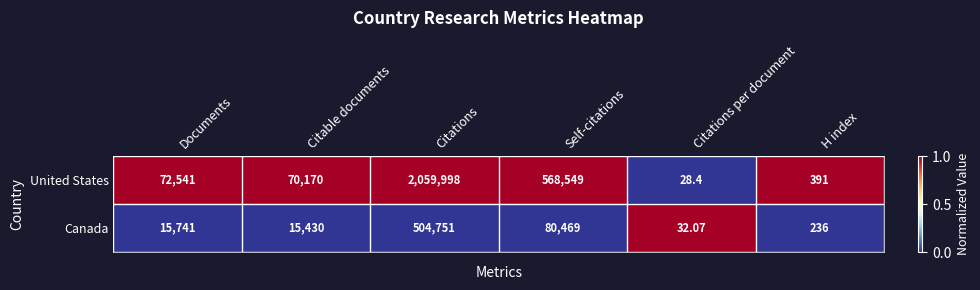

Rank the series at Citable documents from lowest to highest value.

Canada, United States